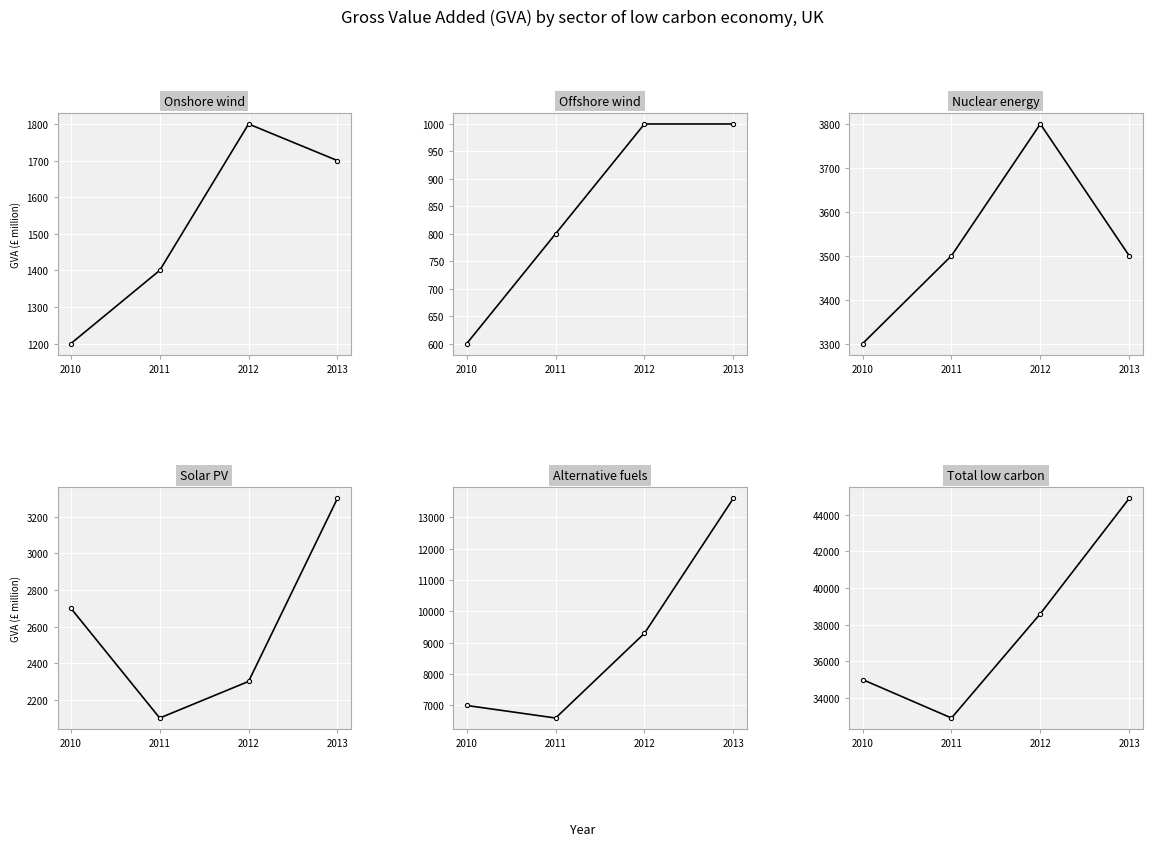

At which category does Solar PV reach its first local valley?

2011